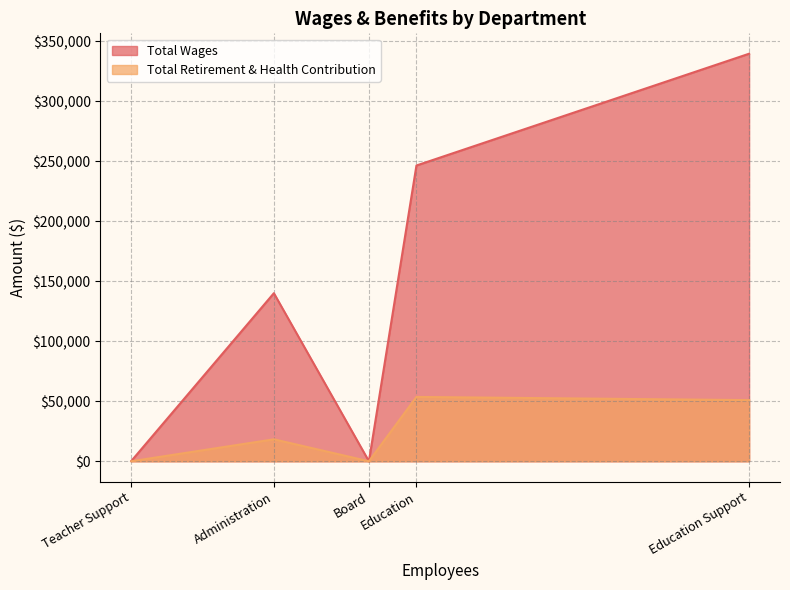

True or false: Total Wages has more than 1 points higher than both neighbors.

False